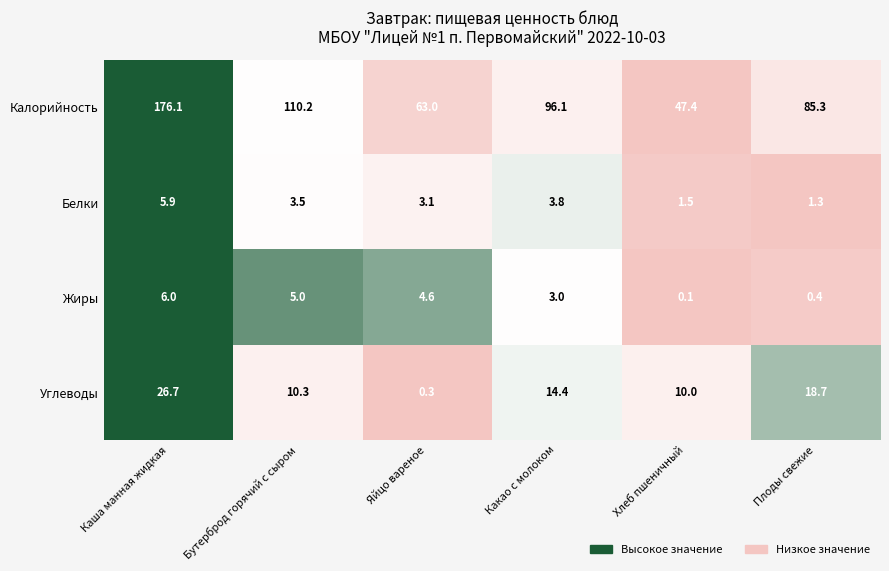

What is the sum of the Белки values at Какао с молоком and Бутерброд горячий с сыром?

7.3